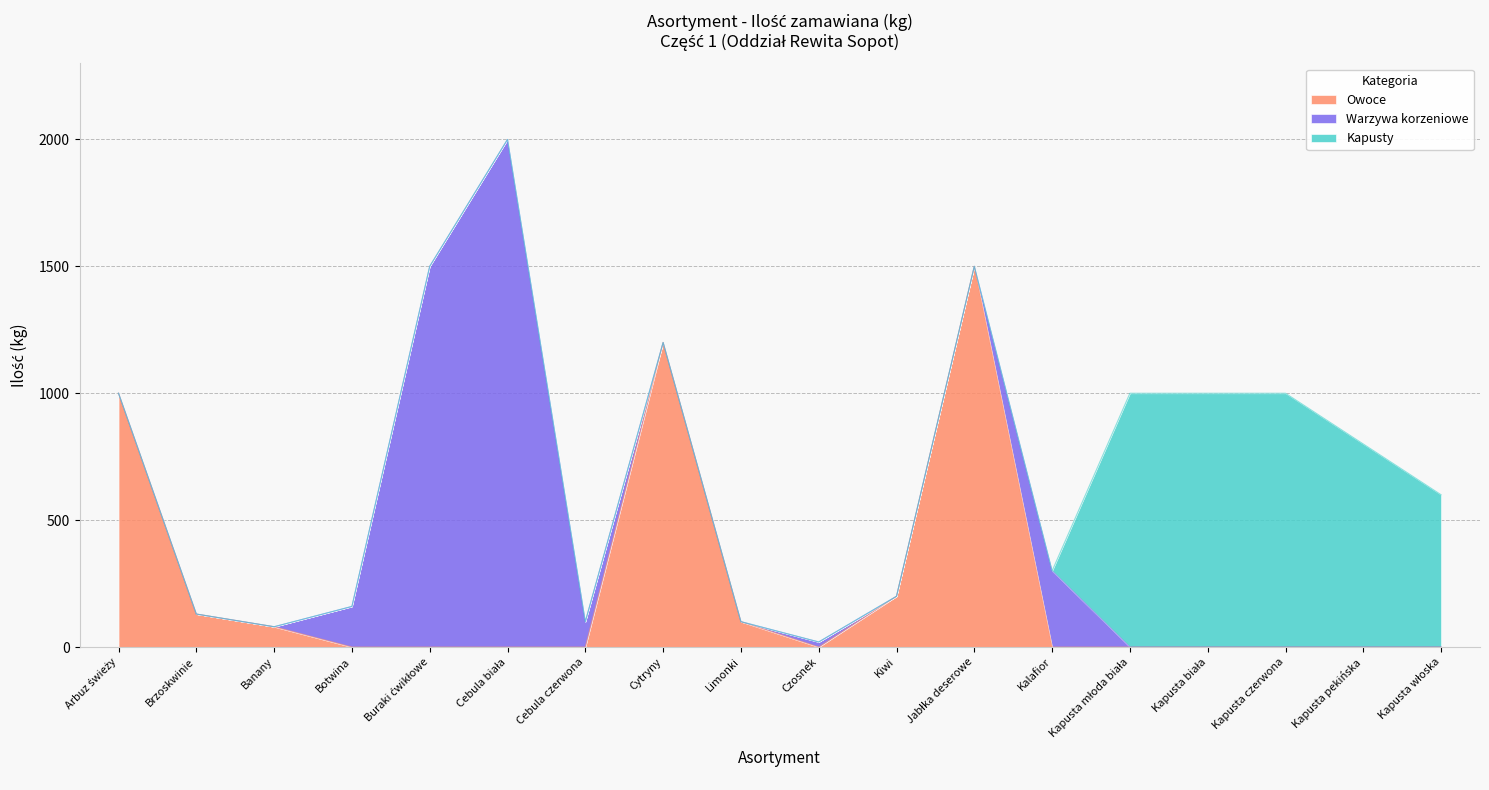

The Owoce series shows 0 at Kalafior. True or false?

True